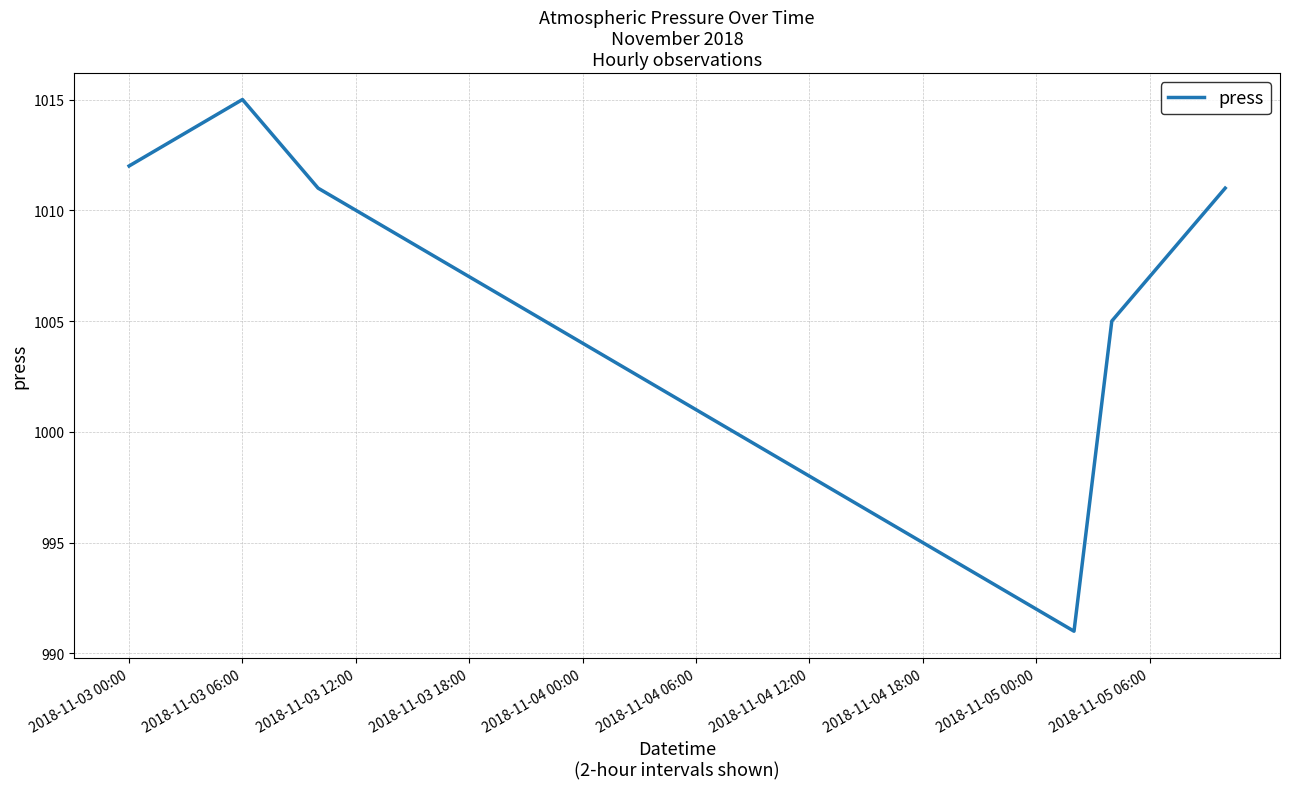

What is the maximum value shown in the chart?

1015